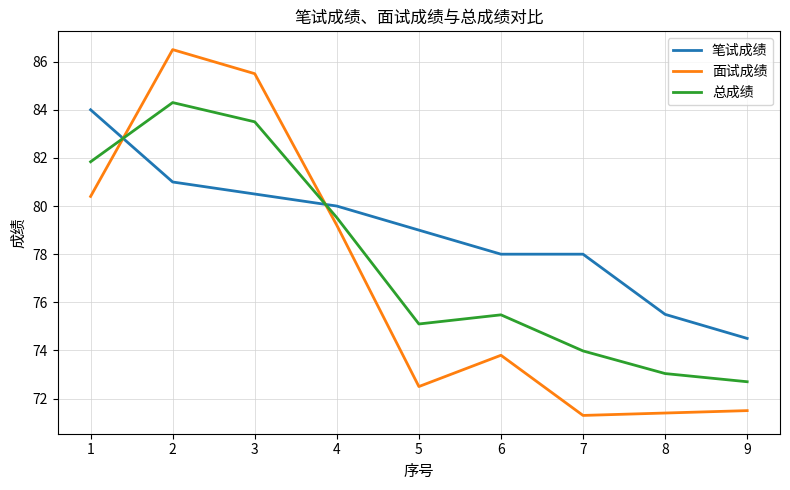

What is the sum of all 面试成绩 values?

692.1